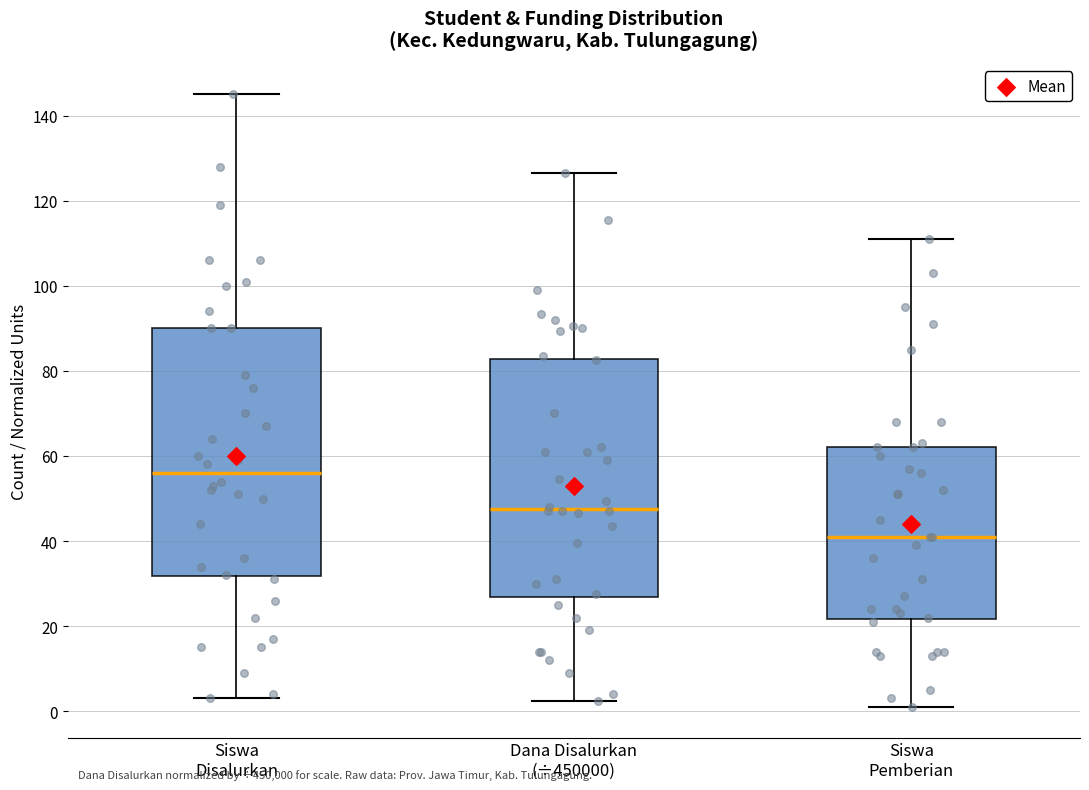

Which box has the highest median line?

Siswa Disalurkan